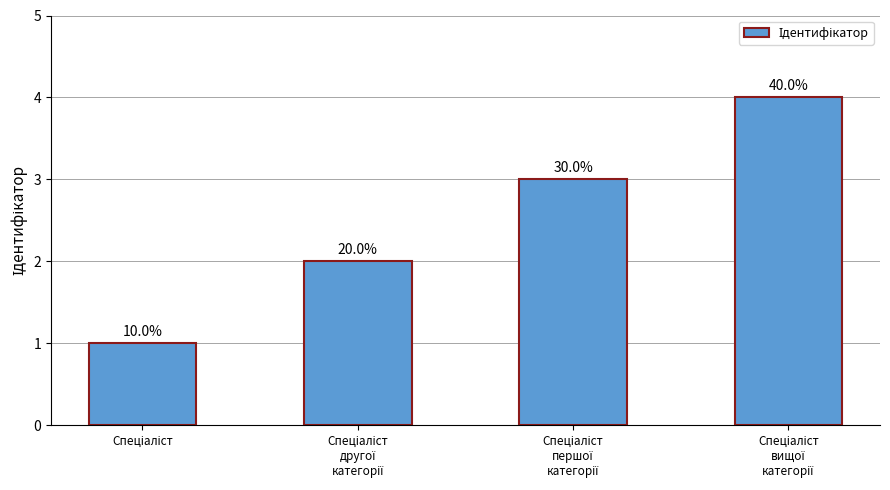

How many bars are there in total?

4